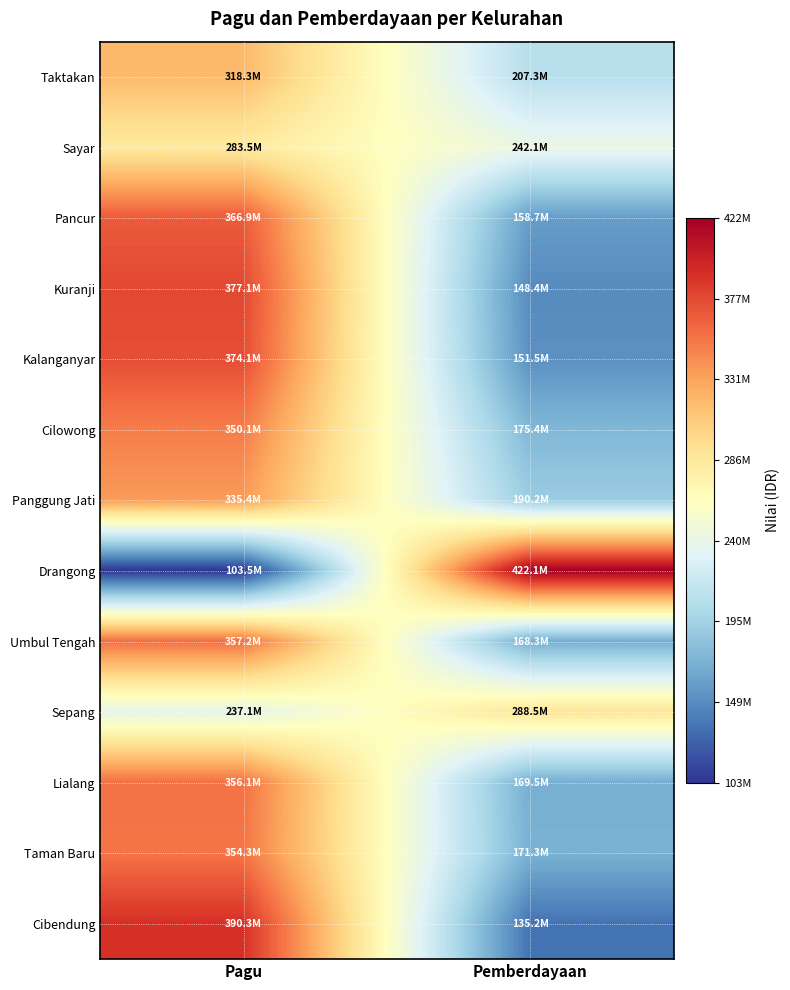

Reading left to right, what are all the values shown in this chart?

Taktakan: Pagu=318268433	Pemberdayaan=207290000
Sayar: Pagu=283478433	Pemberdayaan=242080000
Pancur: Pagu=366878433	Pemberdayaan=158680000
Kuranji: Pagu=377128433	Pemberdayaan=148430000
Kalanganyar: Pagu=374078433	Pemberdayaan=151480000
Cilowong: Pagu=350118433	Pemberdayaan=175440000
Panggung Jati: Pagu=335378433	Pemberdayaan=190180000
Drangong: Pagu=103478433	Pemberdayaan=422080000
Umbul Tengah: Pagu=357218433	Pemberdayaan=168340000
Sepang: Pagu=237078433	Pemberdayaan=288480000
Lialang: Pagu=356078433	Pemberdayaan=169480000
Taman Baru: Pagu=354268433	Pemberdayaan=171290000
Cibendung: Pagu=390328433	Pemberdayaan=135230000